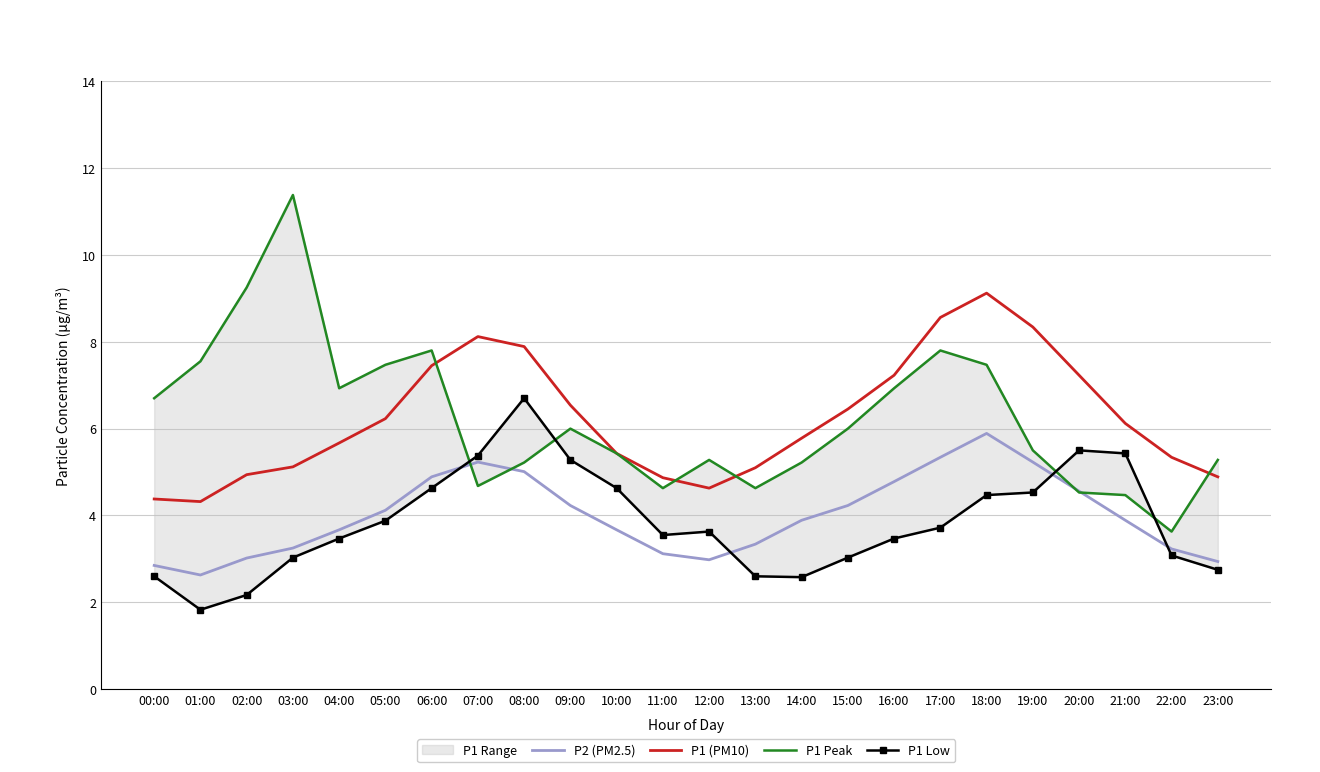

In P2 (PM2.5), how many points are lower than both neighbors (excluding endpoints)?

2